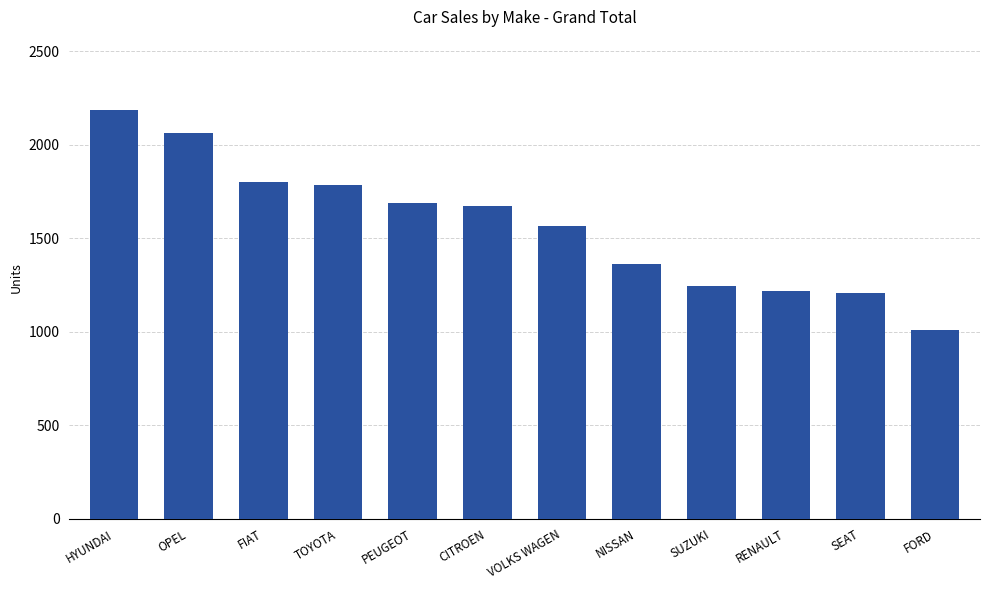

What is the label of the 4th bar from the left?

TOYOTA